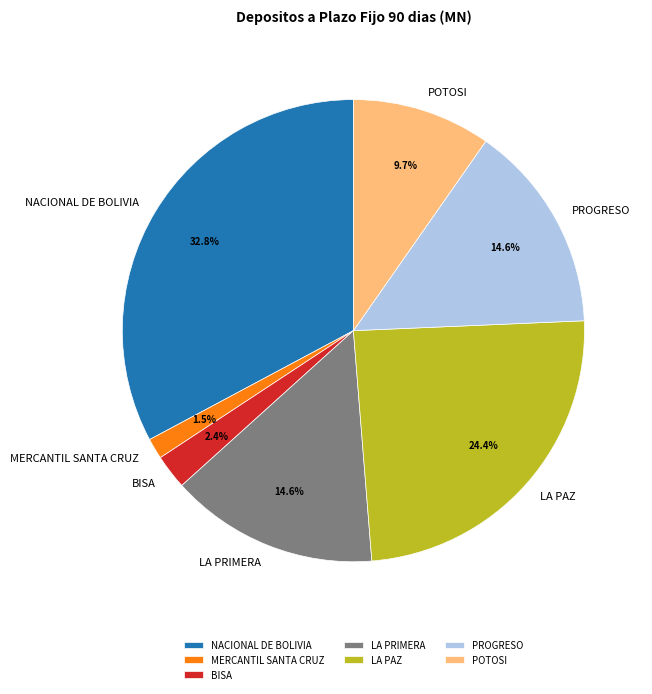

How much of the chart is everything except MERCANTIL SANTA CRUZ?

98.5%